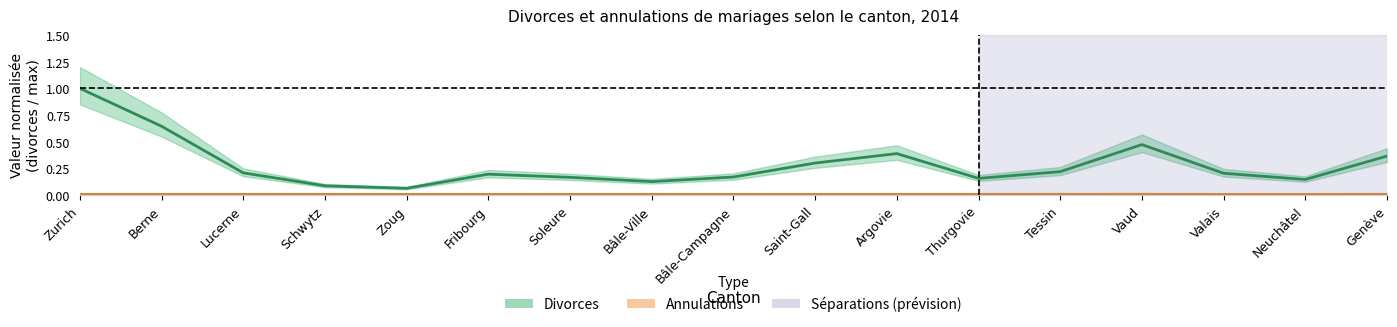

Which series has the largest range (max minus min)?

Divorces